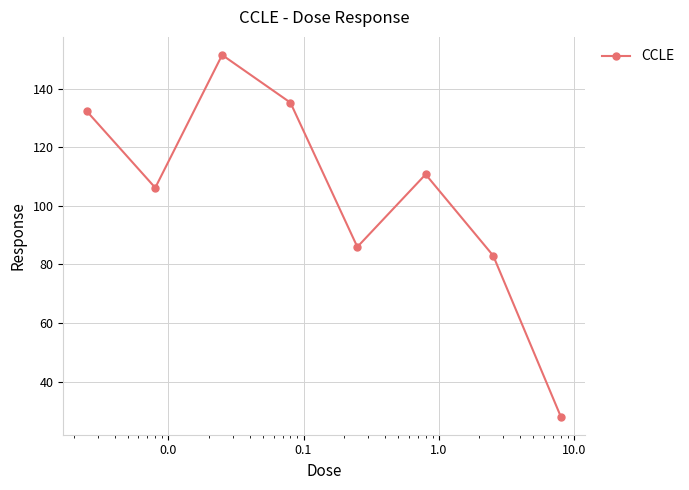

Does the chart display data point markers on the line(s)?

Yes